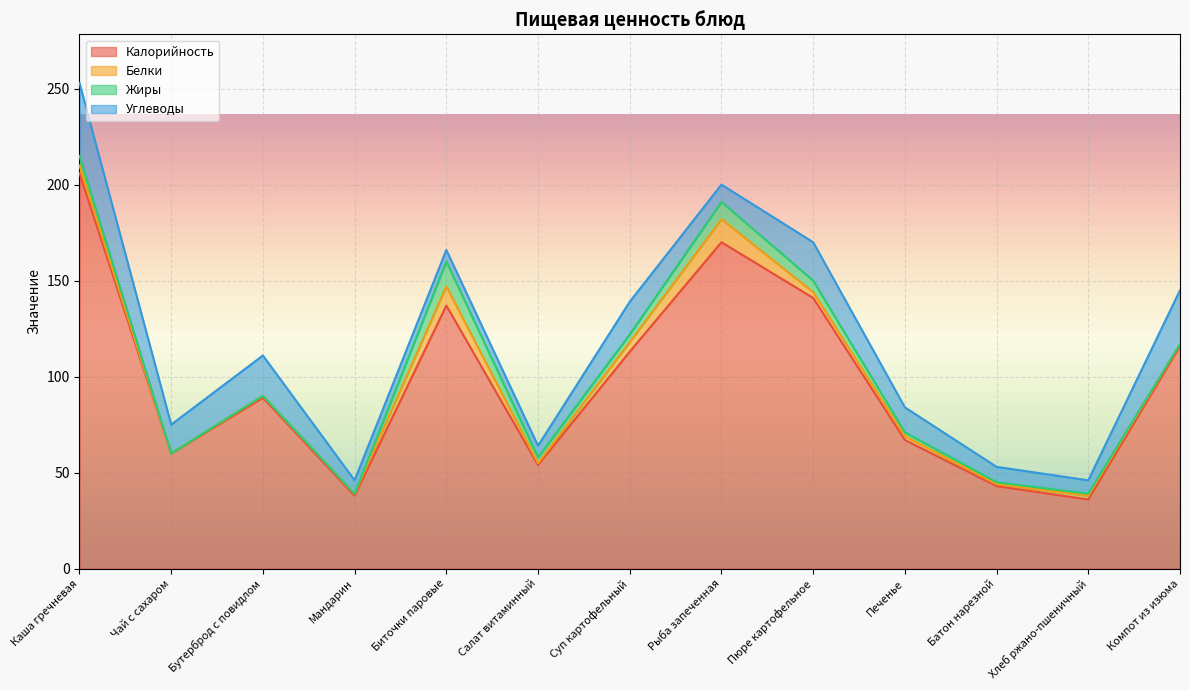

How many data points in Калорийность are above 89?

6